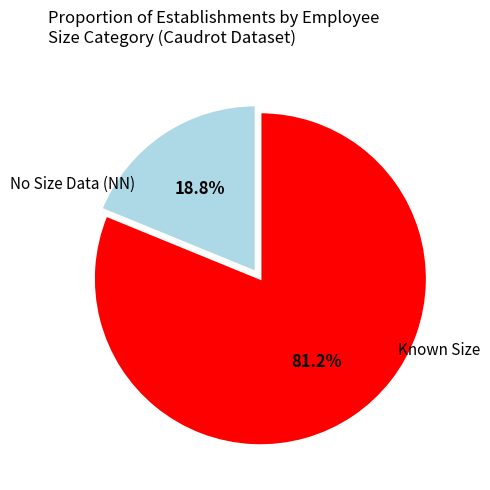

Is there a majority slice in this chart?

Yes